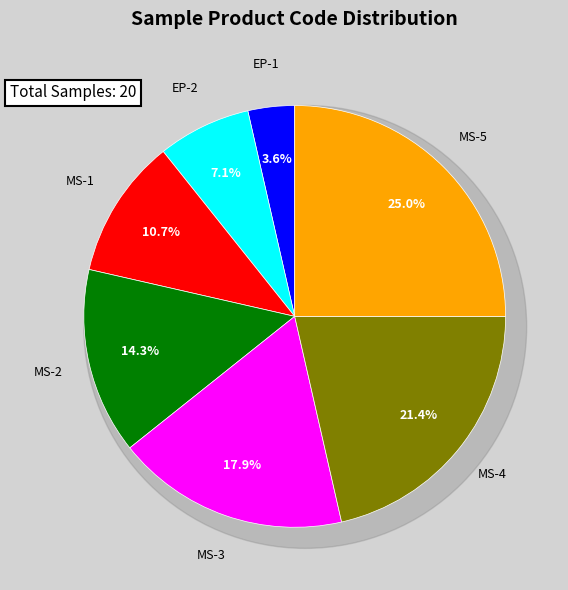

The MS-4 slice represents 21% of the pie. True or false?

True